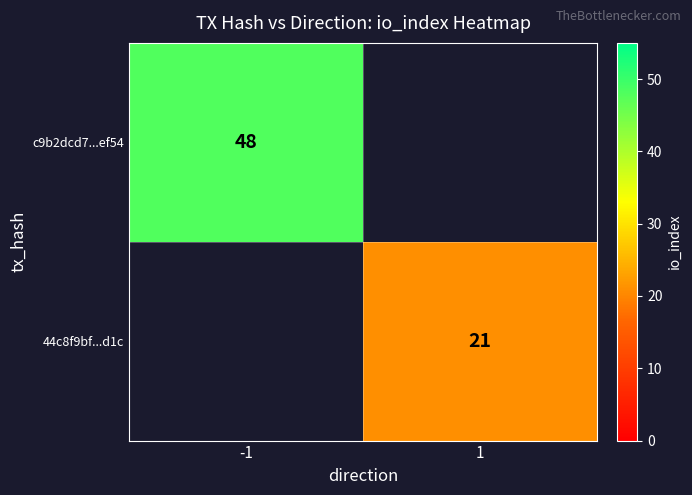

The value of 44c8f9bf...d1c at 1 is 21. True or false?

True